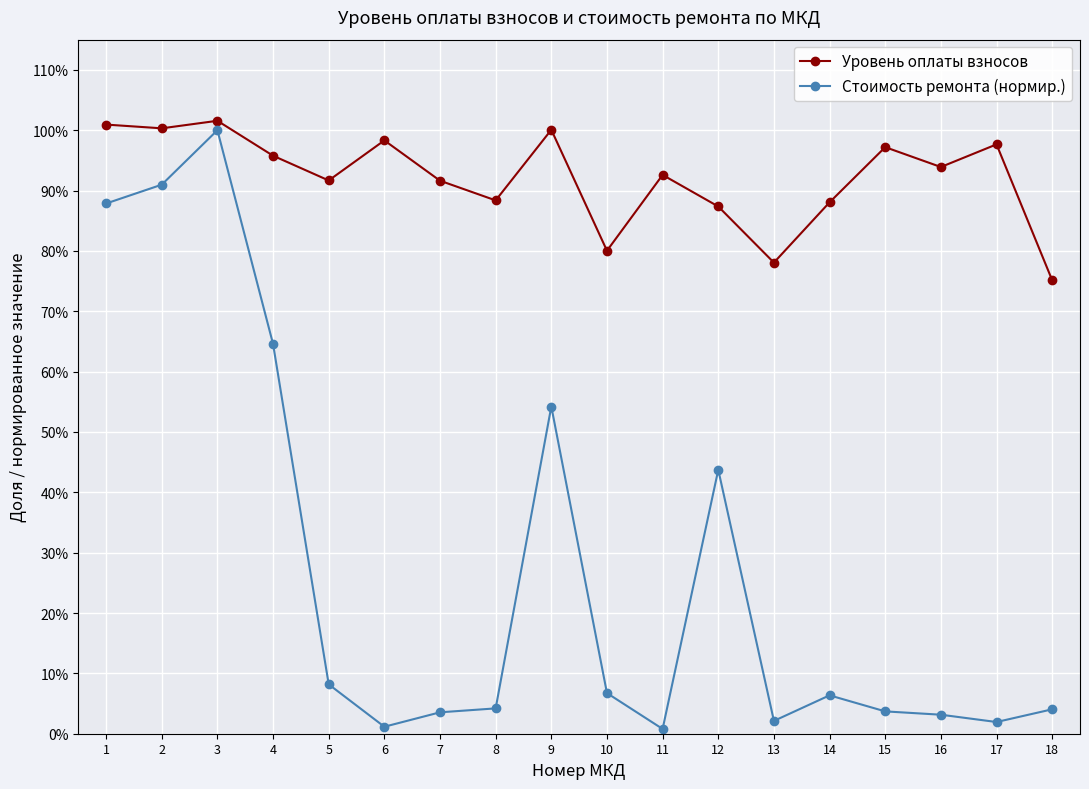

What is the average value of the Уровень оплаты взносов series?

0.9